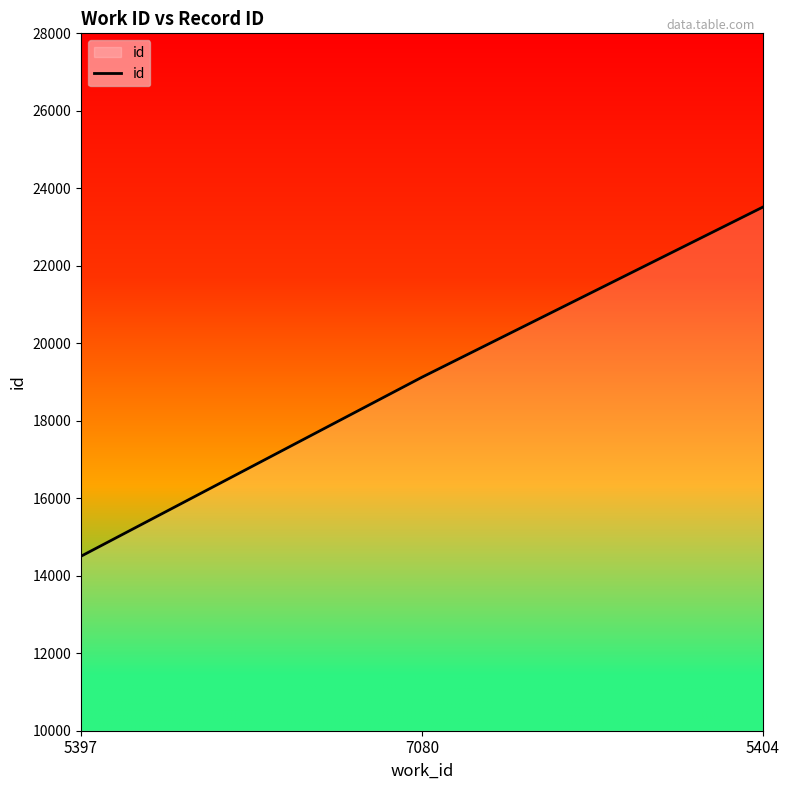

What is the sum of the values at 5397 and 5404?

38021